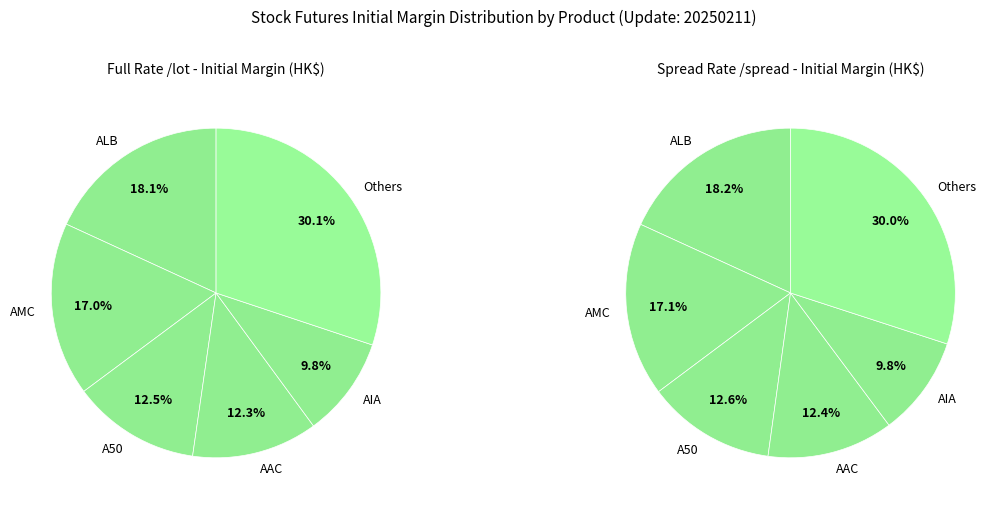

True or false: BCL accounts for 11% of the total.

False